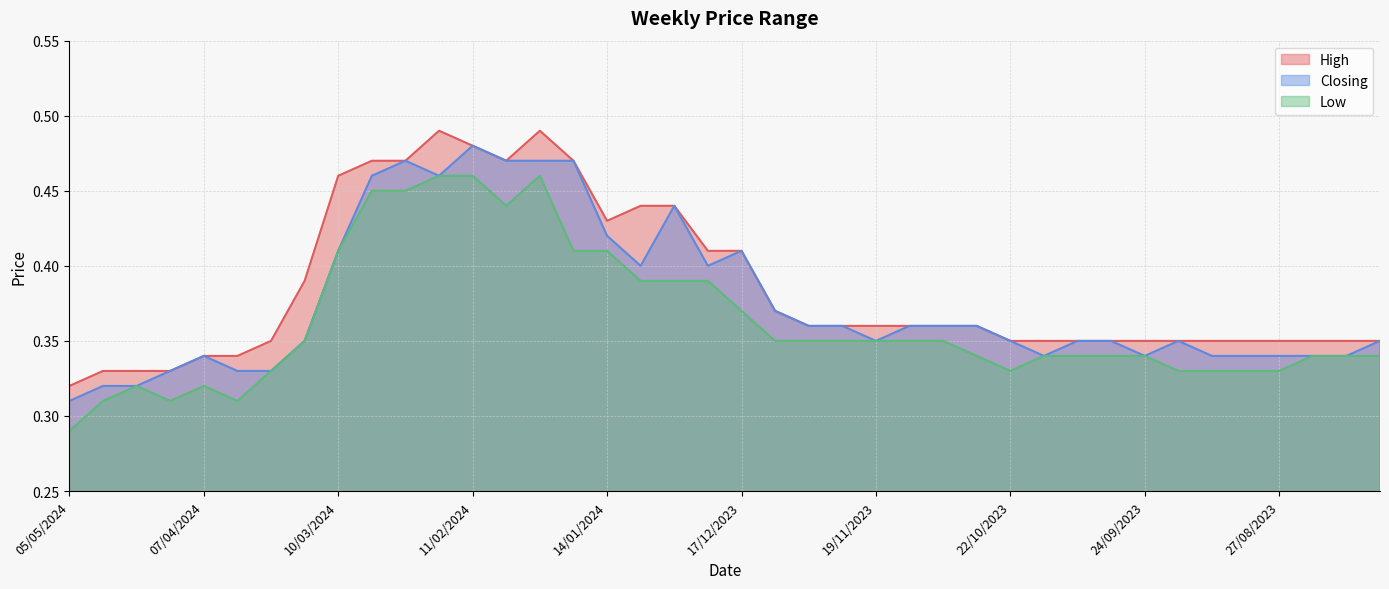

In Closing, how many points are lower than both neighbors (excluding endpoints)?

6